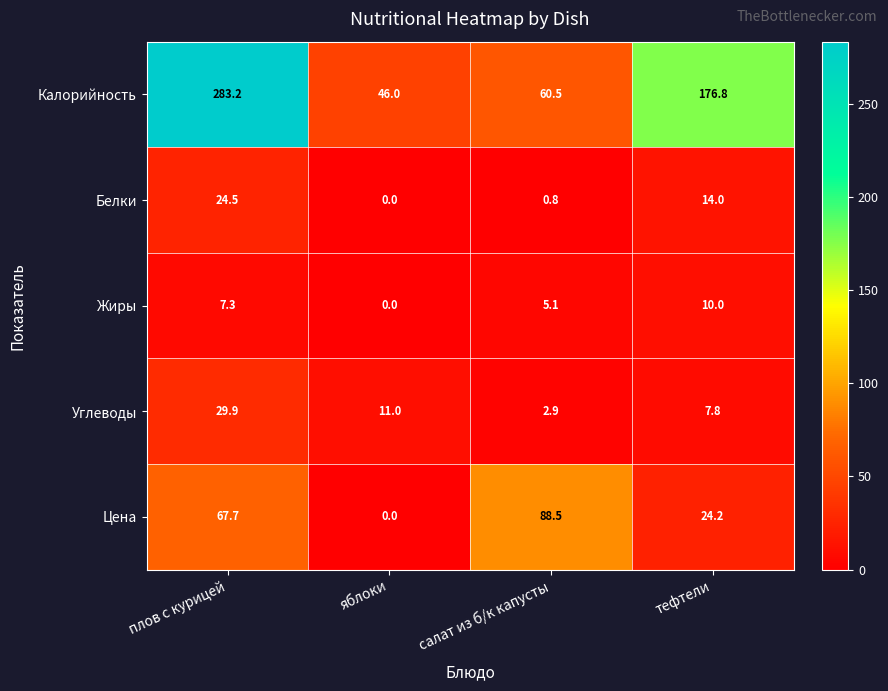

Is the value of Калорийность at плов с курицей greater than the value of Цена at плов с курицей?

Yes